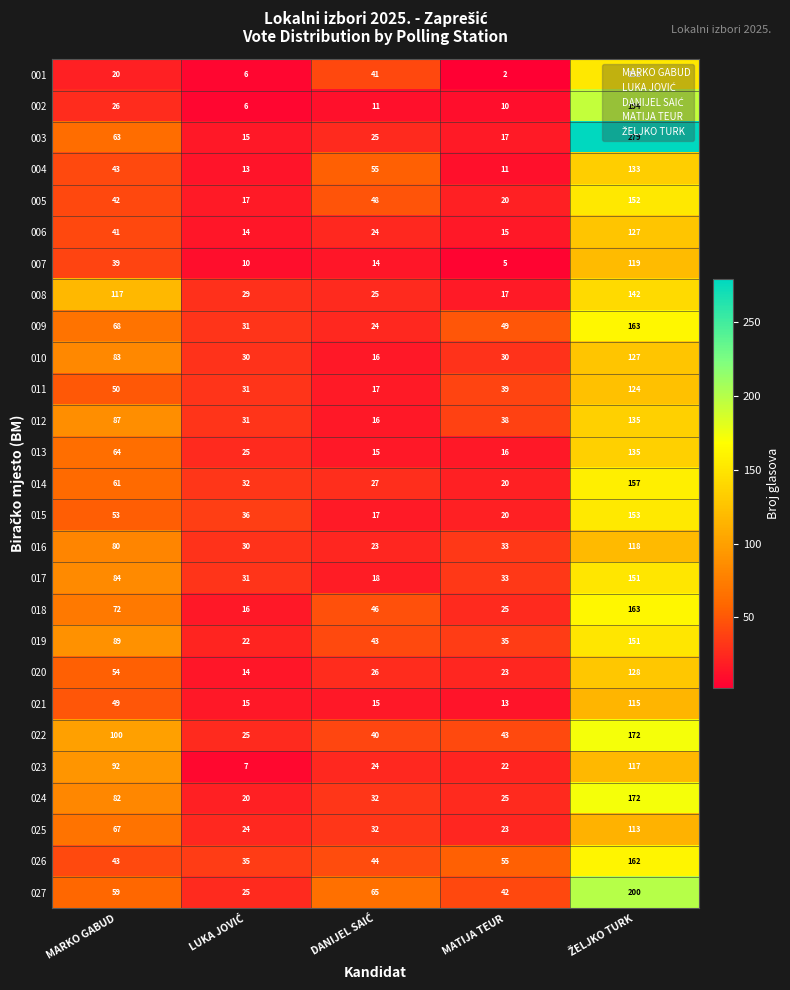

At how many categories does at least one series exceed 4?

5